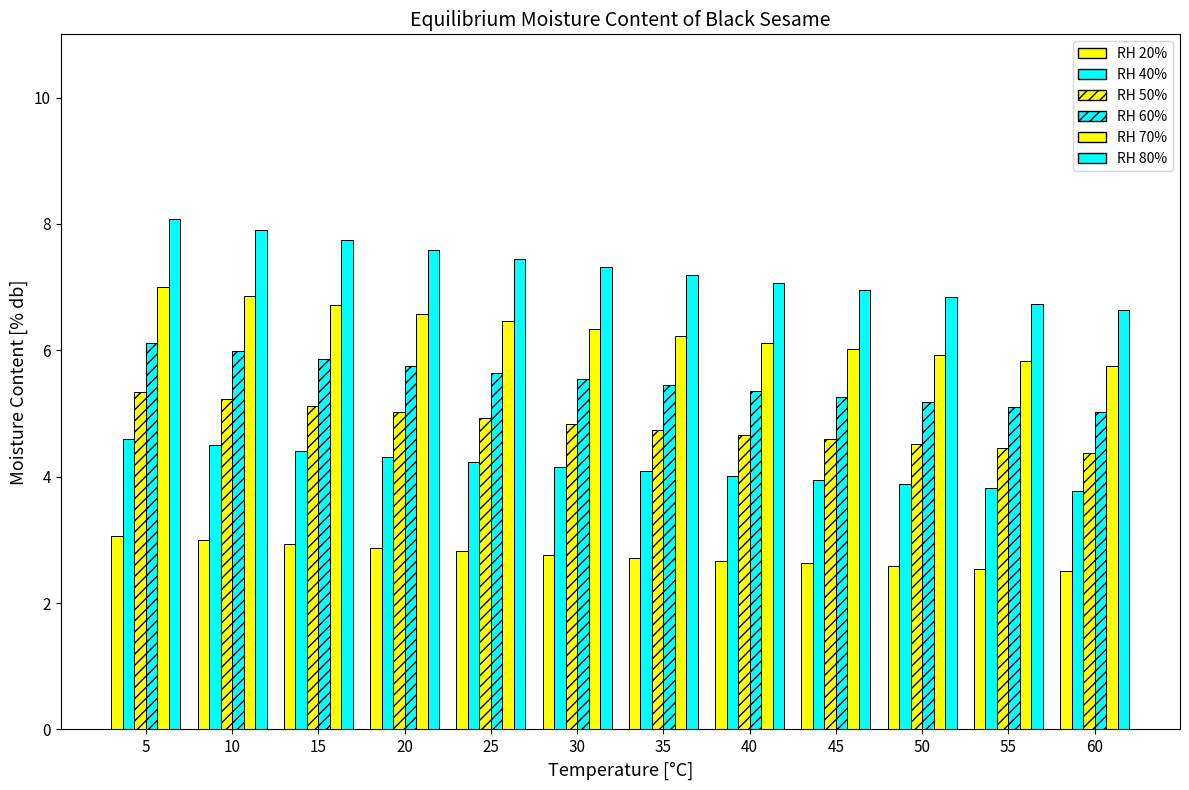

The value of RH 80% at 45 is 10.3. True or false?

False